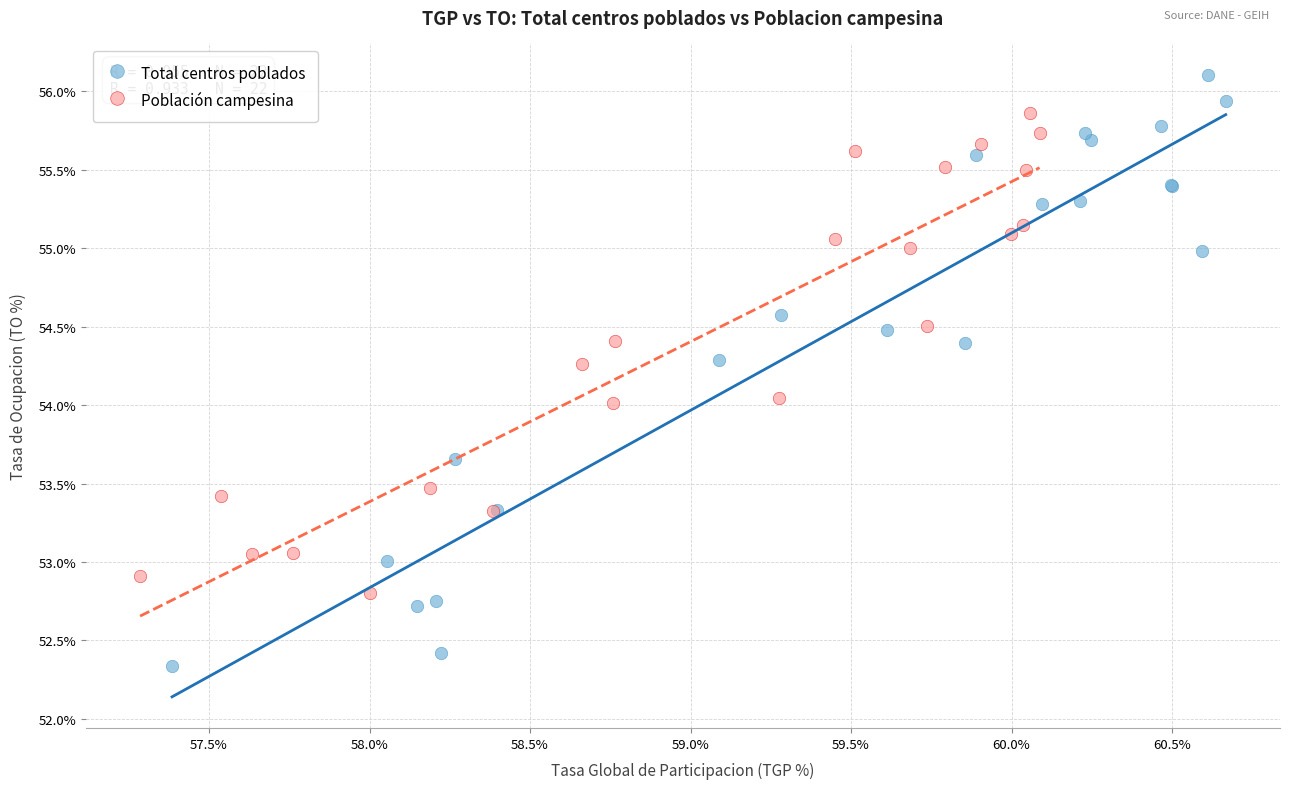

Which series reaches the maximum Y coordinate?

Total centros poblados